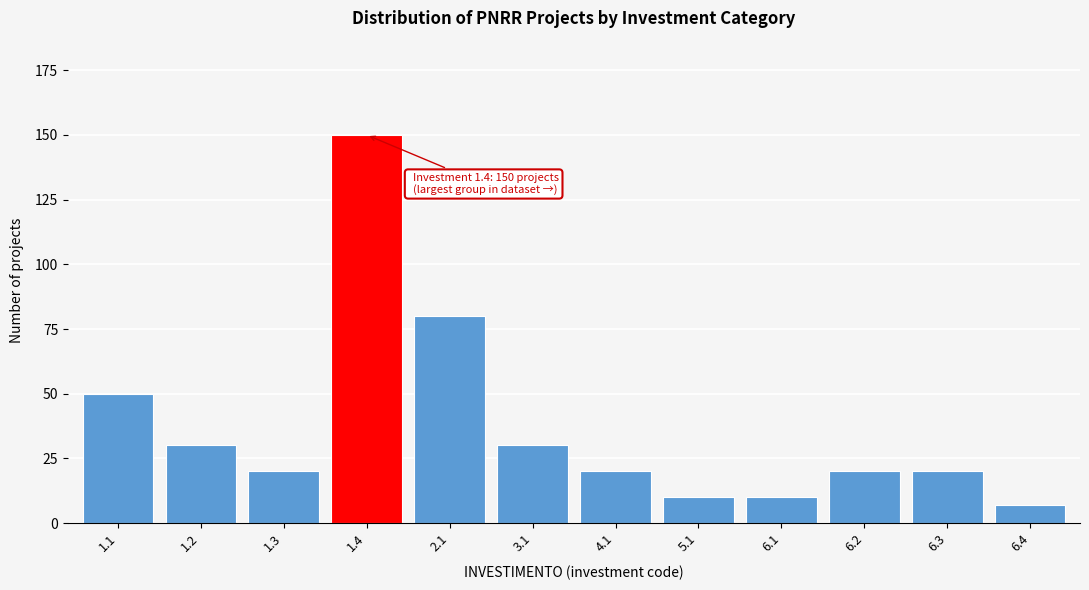

Reading left to right, what are all the values shown in this chart?

1.1=50	1.2=30	1.3=20	1.4=150	2.1=80	3.1=30	4.1=20	5.1=10	6.1=10	6.2=20	6.3=20	6.4=7